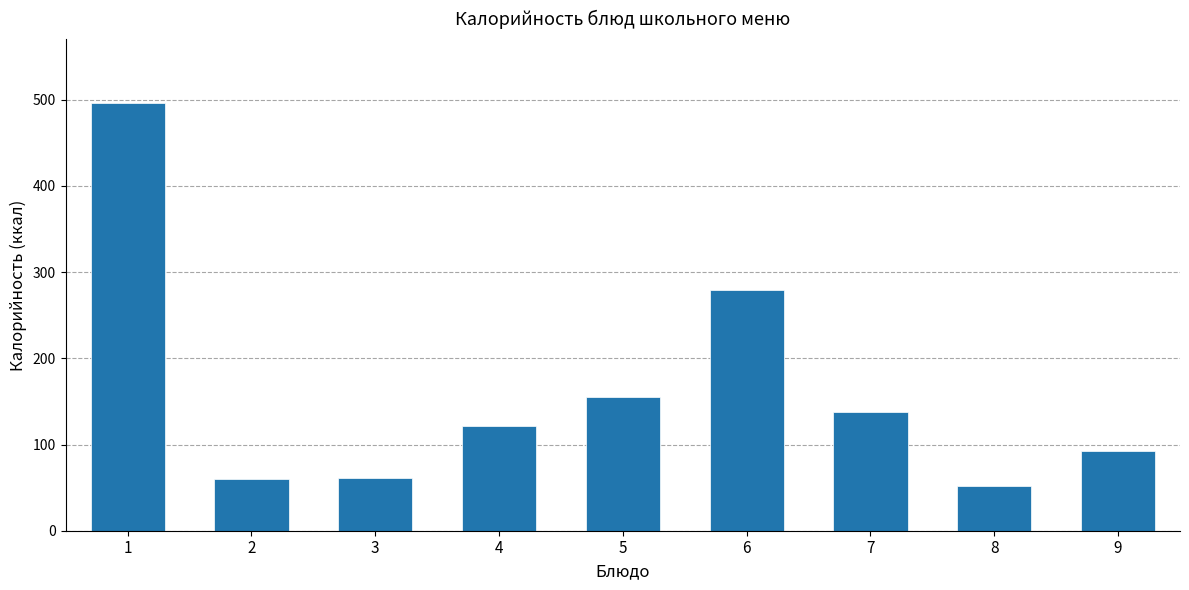

What is the difference between the values at 1 and 8?

444